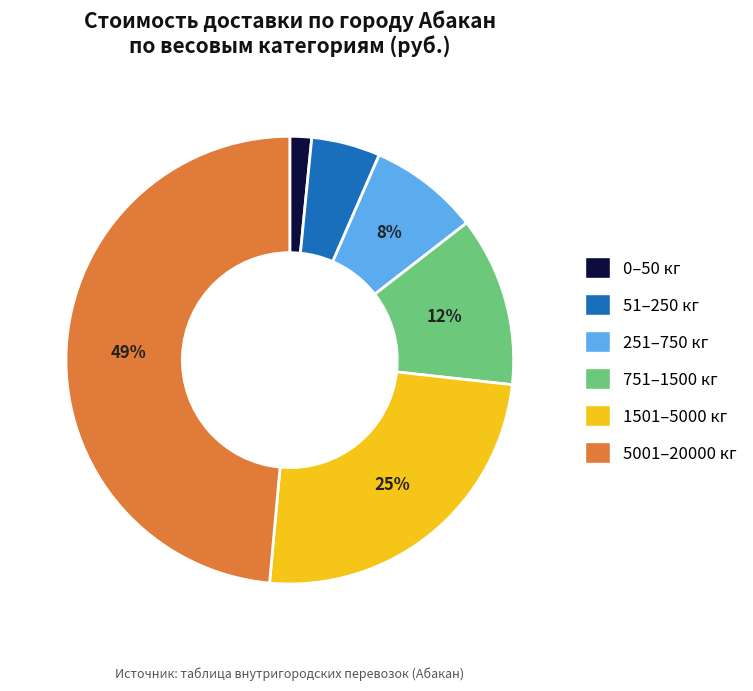

Between 751–1500 кг and 5001–20000 кг, which is larger?

5001–20000 кг